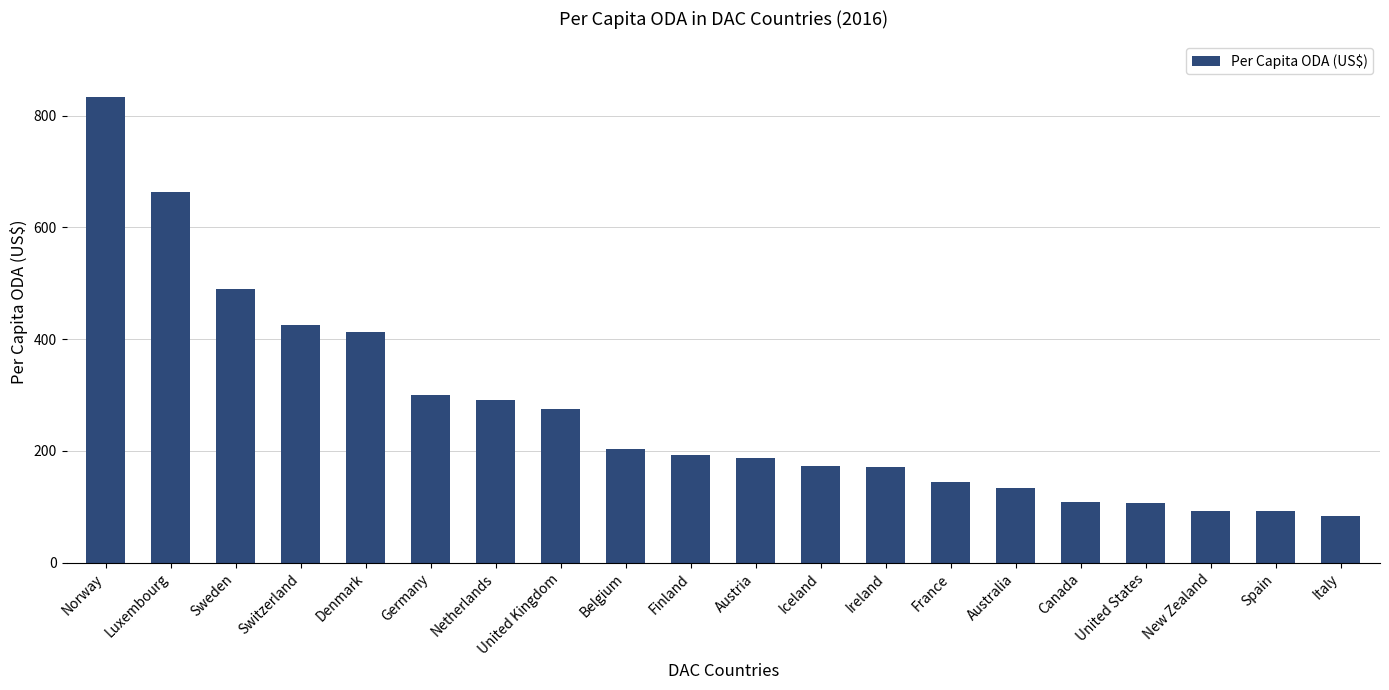

The chart shows a value of 156.6 at Luxembourg. True or false?

False